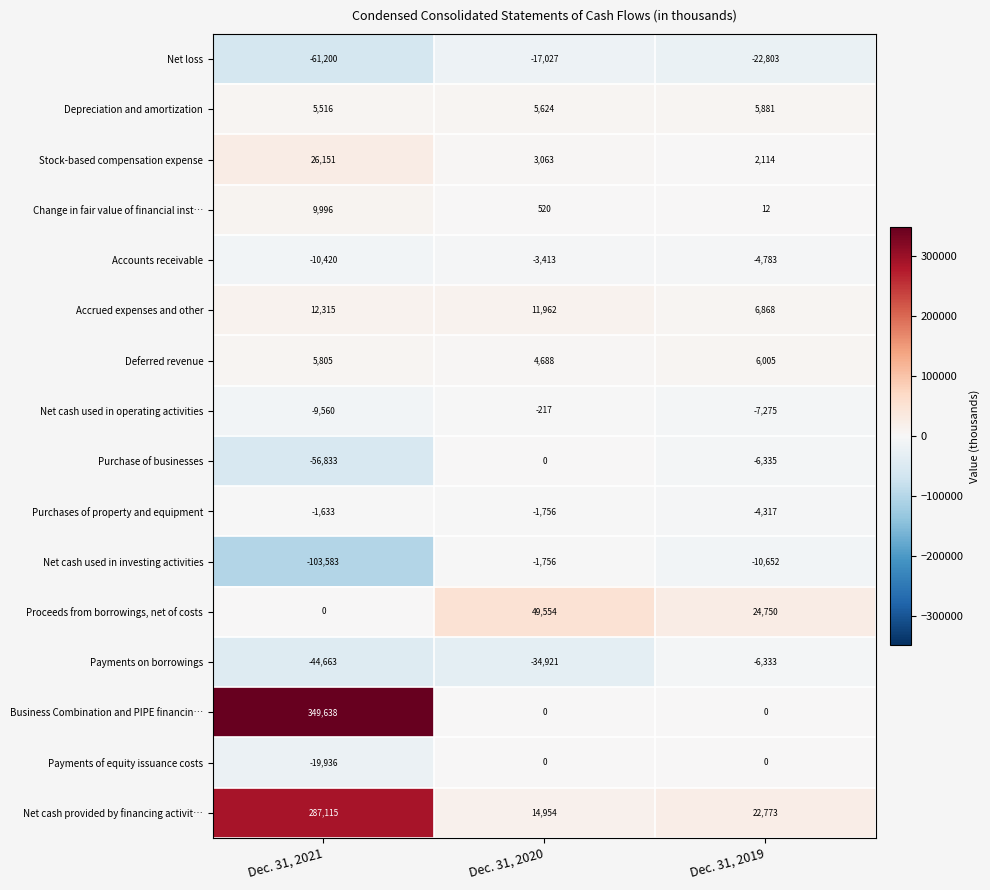

Is the value of Accounts receivable at Dec. 31, 2020 greater than the value of Payments of equity issuance costs at Dec. 31, 2021?

Yes